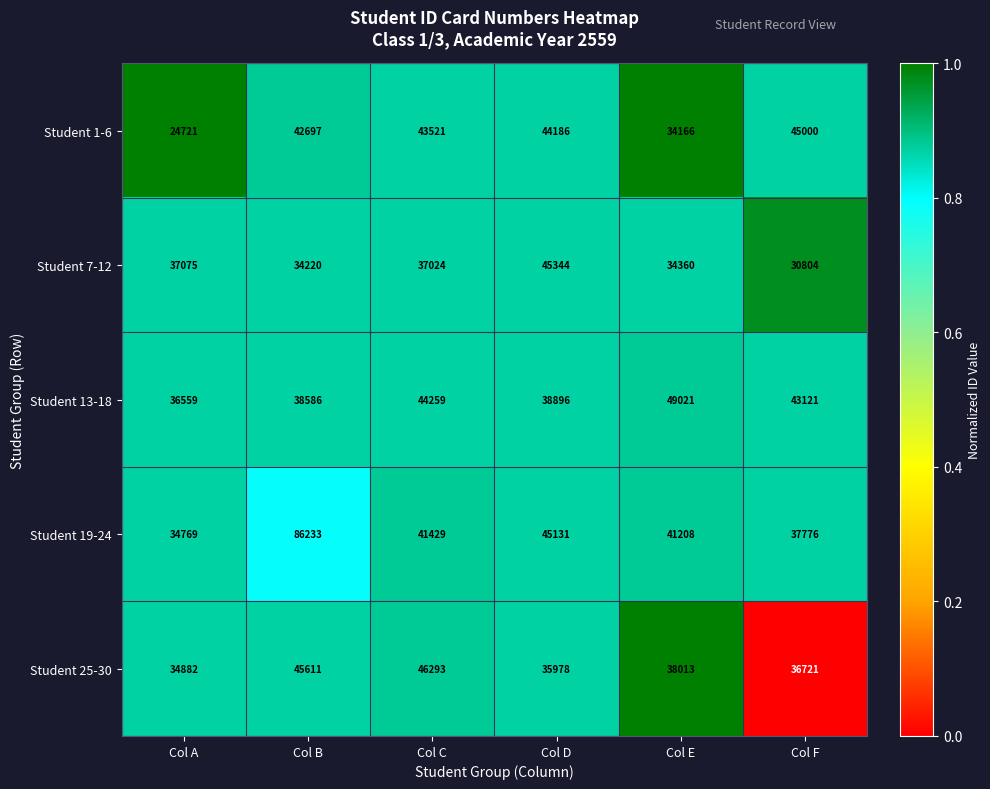

What is the total value across all series at Col B?

247347